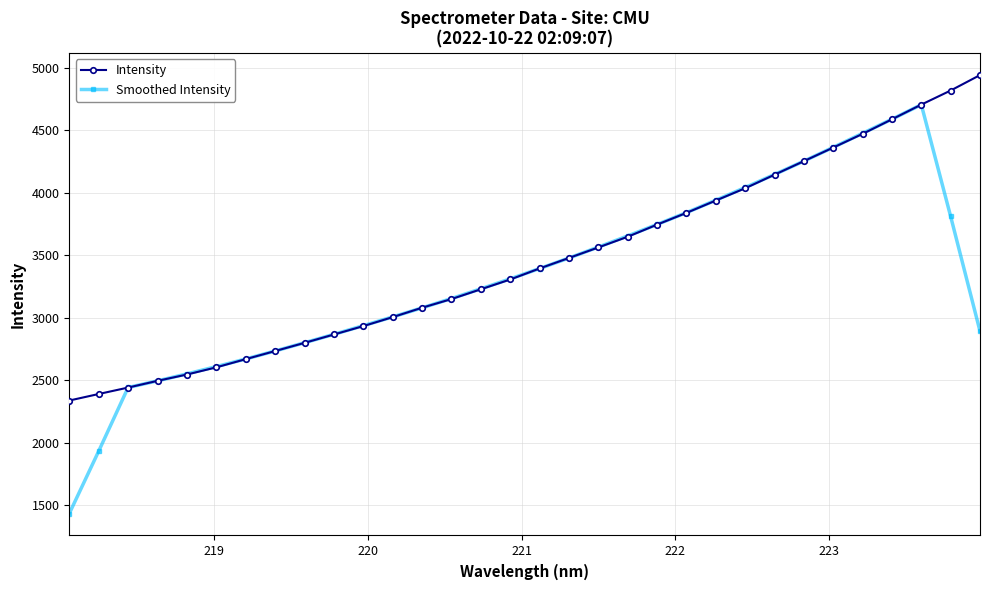

Which series has the widest spread of values?

Smoothed Intensity